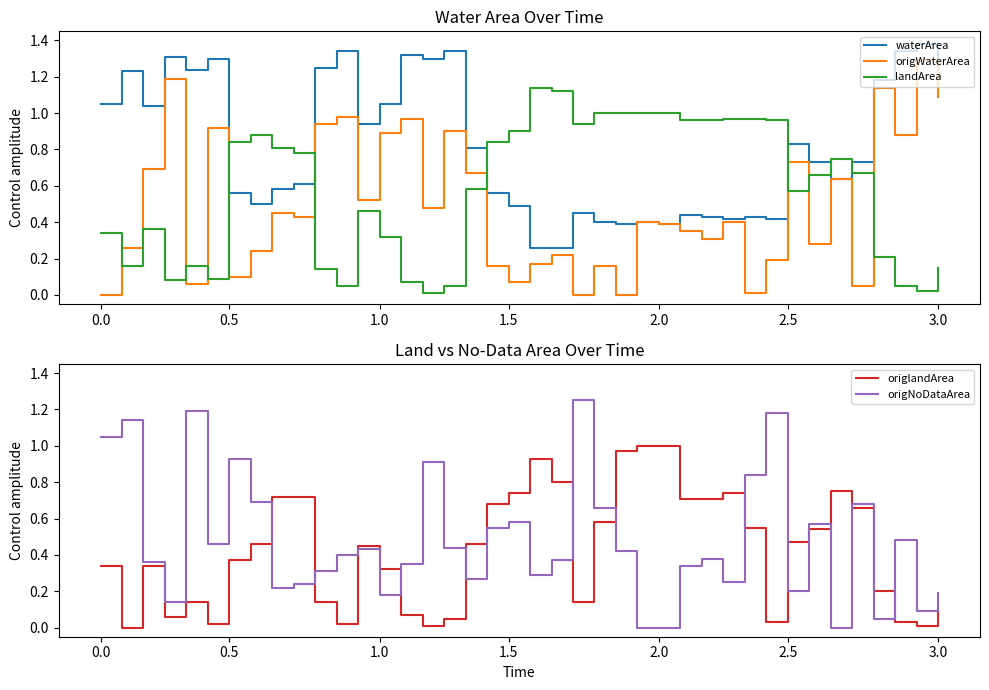

What is the label of the 12th point from the left?

11